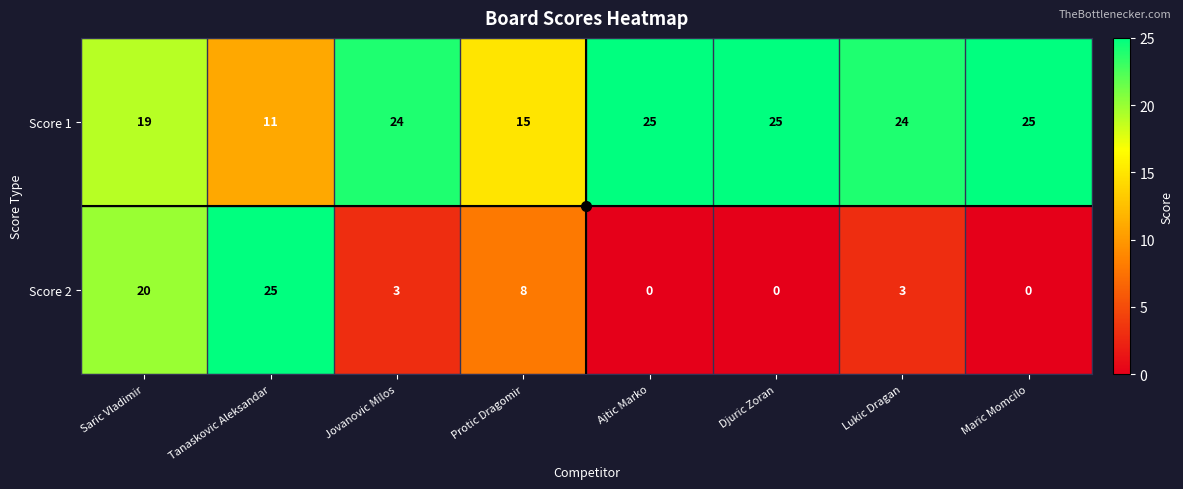

Where is Score 2 nearest to the value 12?

Protic Dragomir